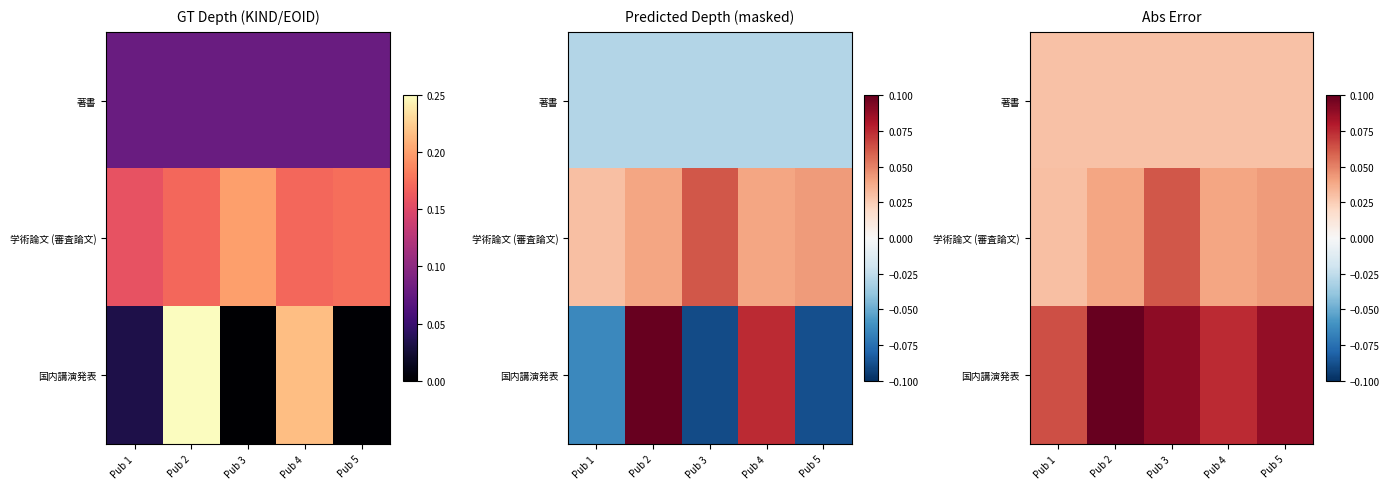

Count the number of categories in the chart.

5